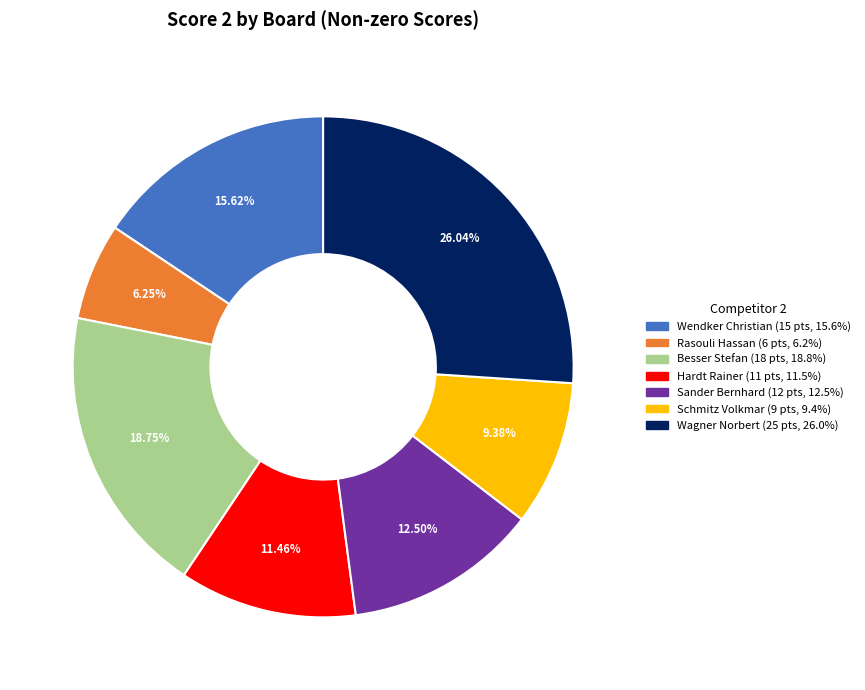

To the nearest percent, what is the difference between the largest and smallest slice percentages?

20%